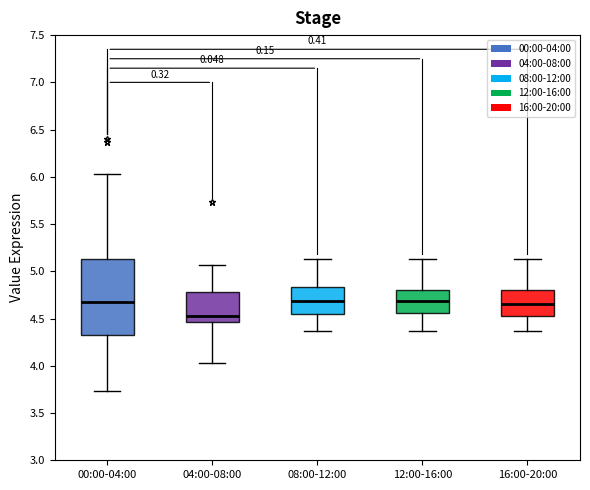

Reading left to right, read every box against the y-axis: the position of its median line, the range the box covers, and the ends of its whiskers. The values are not printed on the chart, so give them approximately, as read against the axis.

00:00-04:00: median 4.70, box 4.30 to 5.15, whiskers 3.75 to 6.05
04:00-08:00: median 4.55, box 4.45 to 4.80, whiskers 4.05 to 5.05
08:00-12:00: median 4.70, box 4.55 to 4.85, whiskers 4.35 to 5.15
12:00-16:00: median 4.70, box 4.55 to 4.80, whiskers 4.35 to 5.15
16:00-20:00: median 4.65, box 4.50 to 4.80, whiskers 4.35 to 5.15